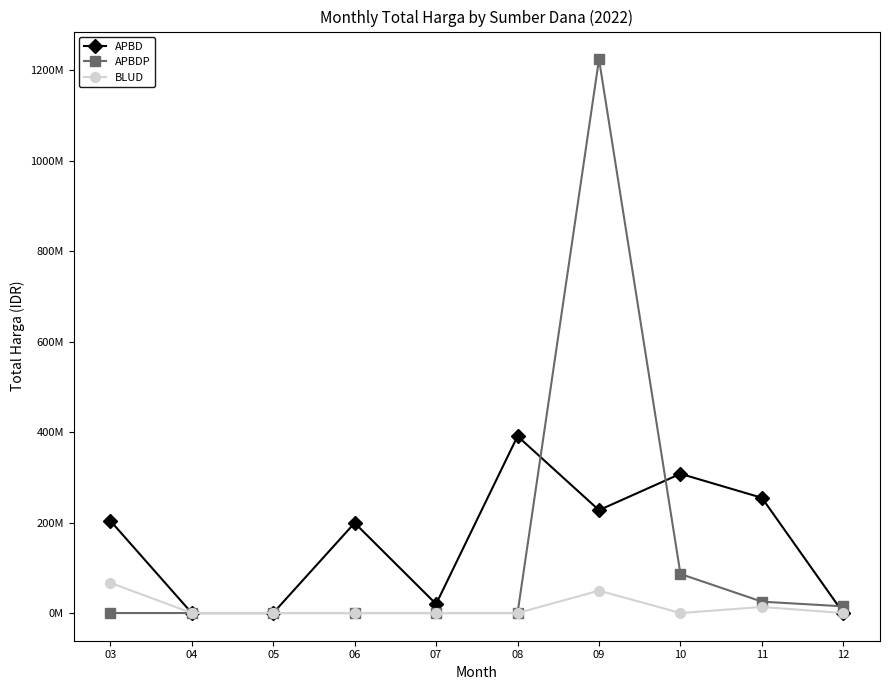

Count the BLUD values in the range 0 to 13442000.

8